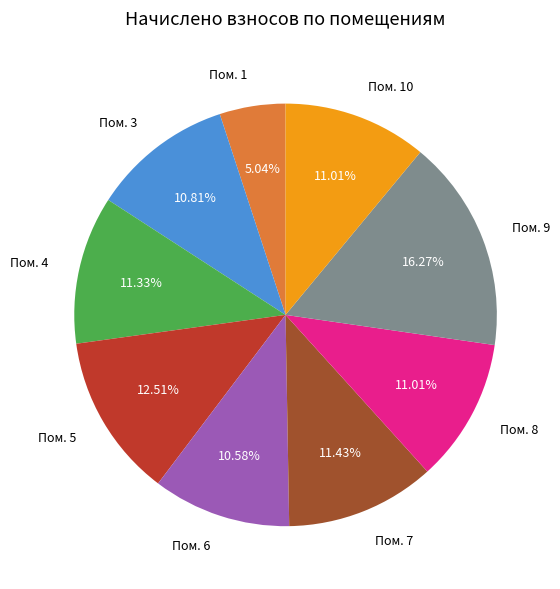

Approximately how many times larger is the value at Пом. 8 compared to Пом. 6?

1.0